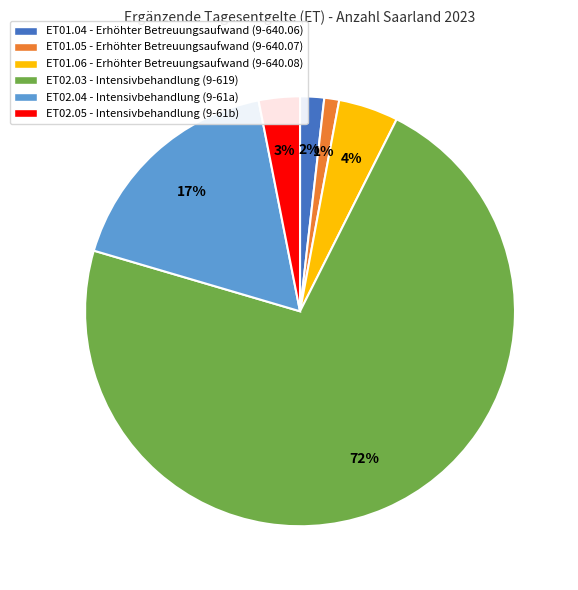

Count the number of slices in the pie.

6